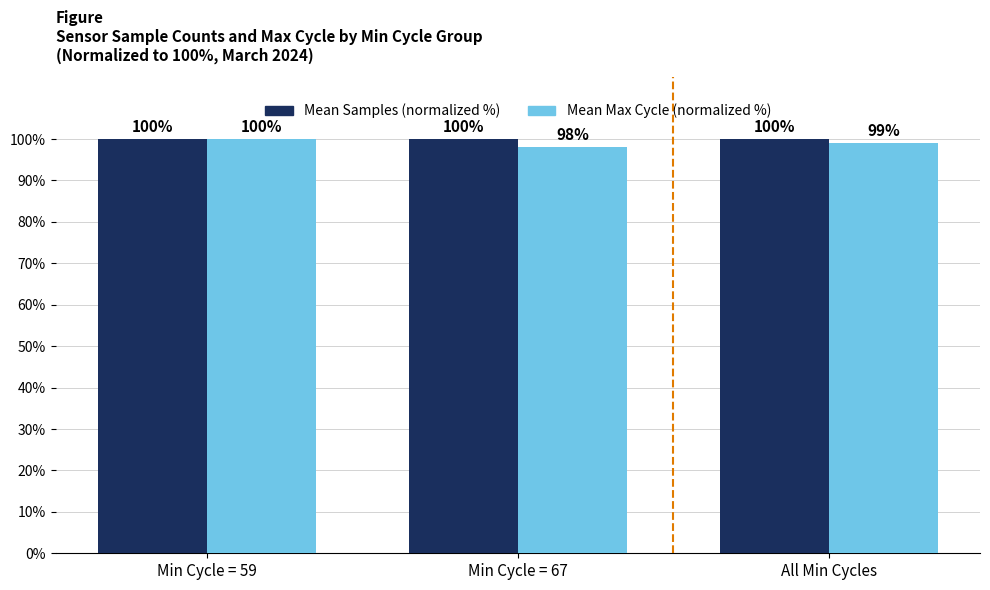

Count the Mean Max Cycle (normalized %) values in the range 98 to 100.

3